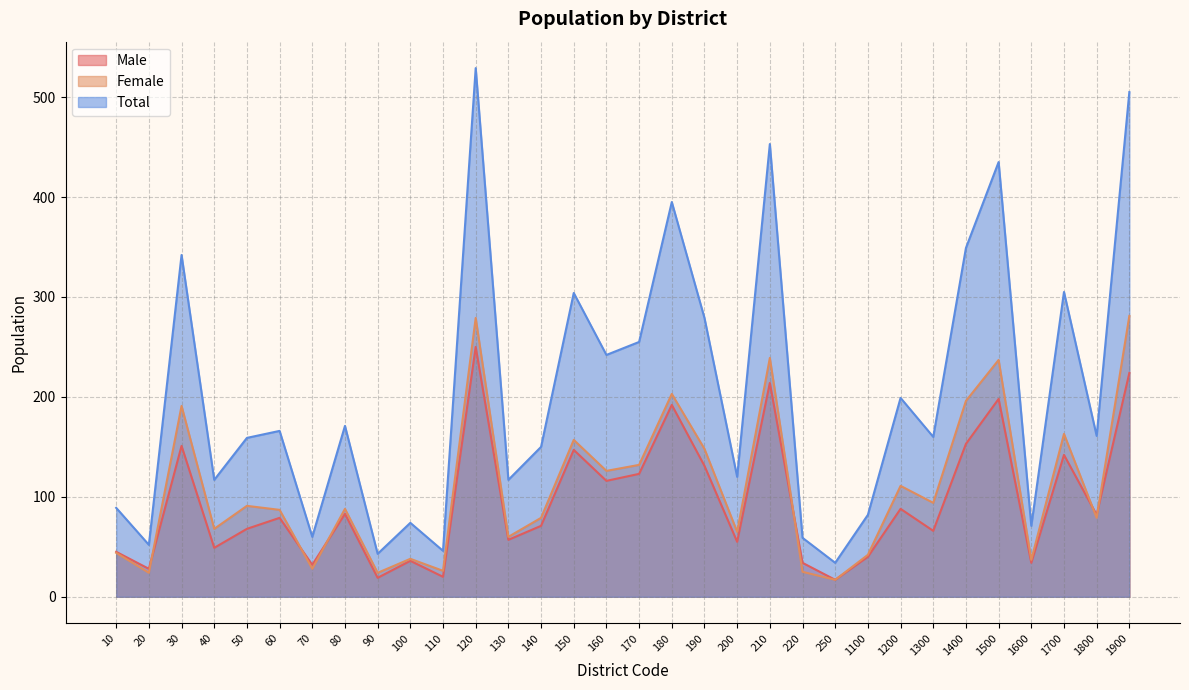

What are all the series names shown in the legend?

Male, Female, Total